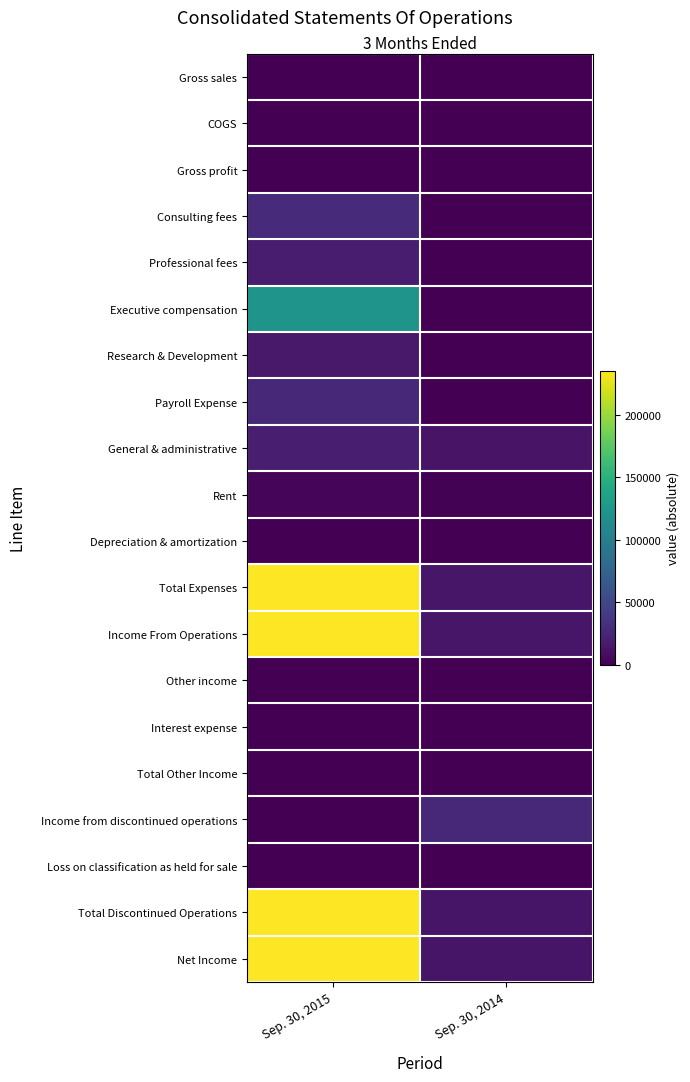

What is the total value across all series at Sep. 30, 2015?

1176767